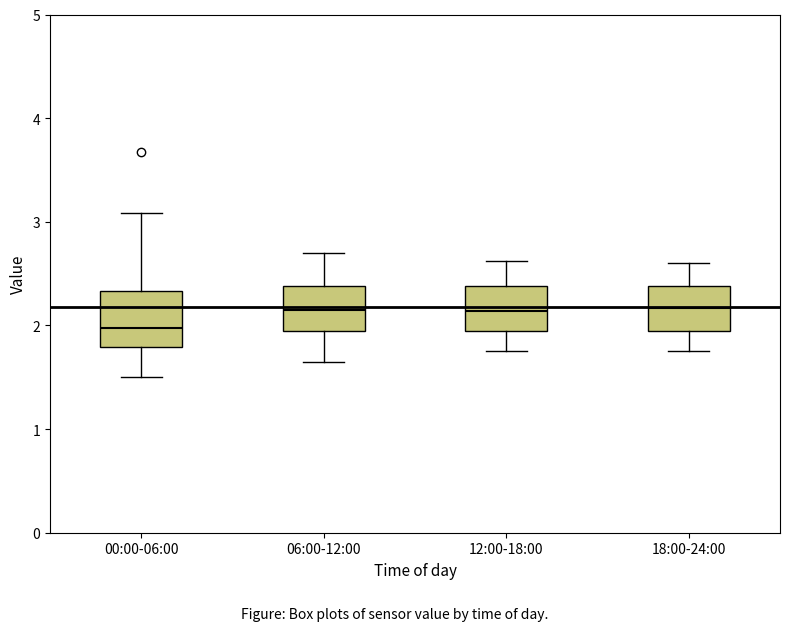

Reading left to right, read every box against the y-axis: the position of its median line, the range the box covers, and the ends of its whiskers. The values are not printed on the chart, so give them approximately, as read against the axis.

00:00-06:00: median 2.0, box 1.8 to 2.3, whiskers 1.5 to 3.1
06:00-12:00: median 2.2, box 1.9 to 2.4, whiskers 1.7 to 2.7
12:00-18:00: median 2.1, box 2.0 to 2.4, whiskers 1.8 to 2.6
18:00-24:00: median 2.2, box 1.9 to 2.4, whiskers 1.8 to 2.6